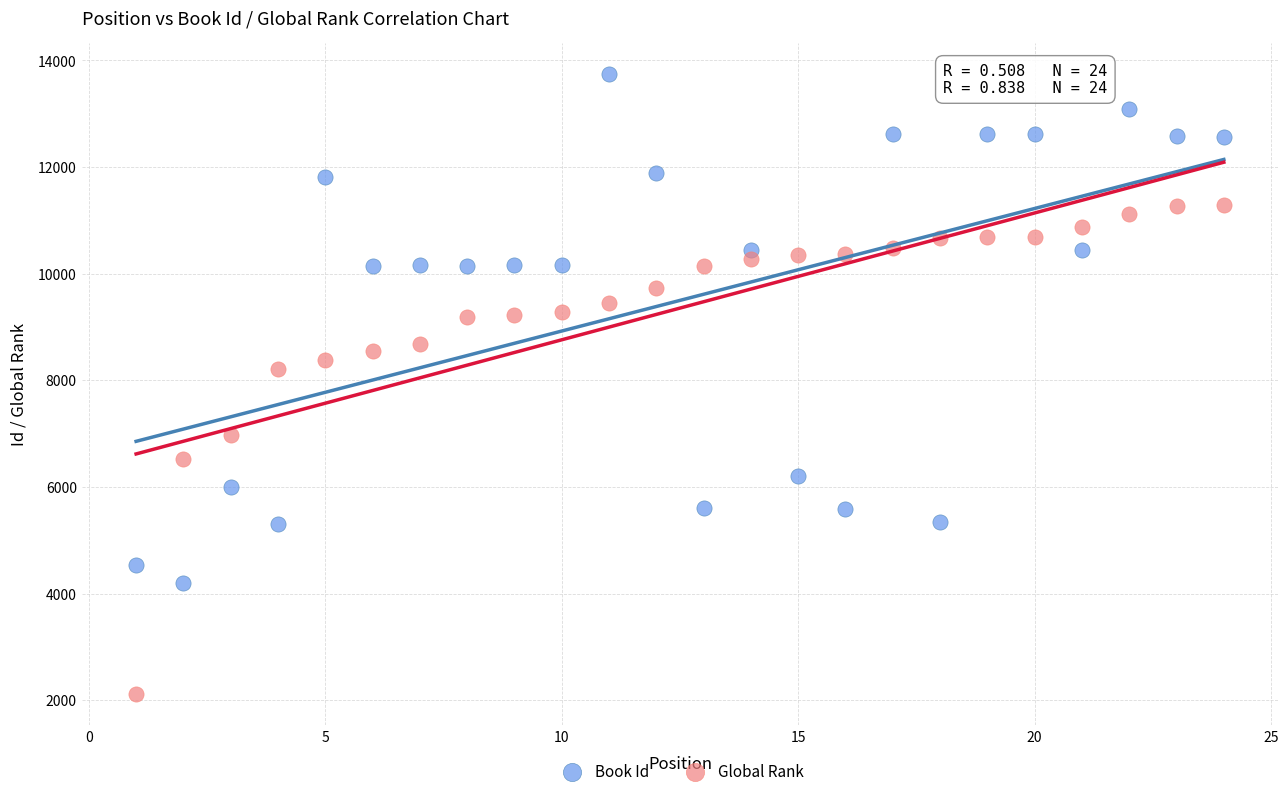

Which series contains the highest Y value?

Book Id